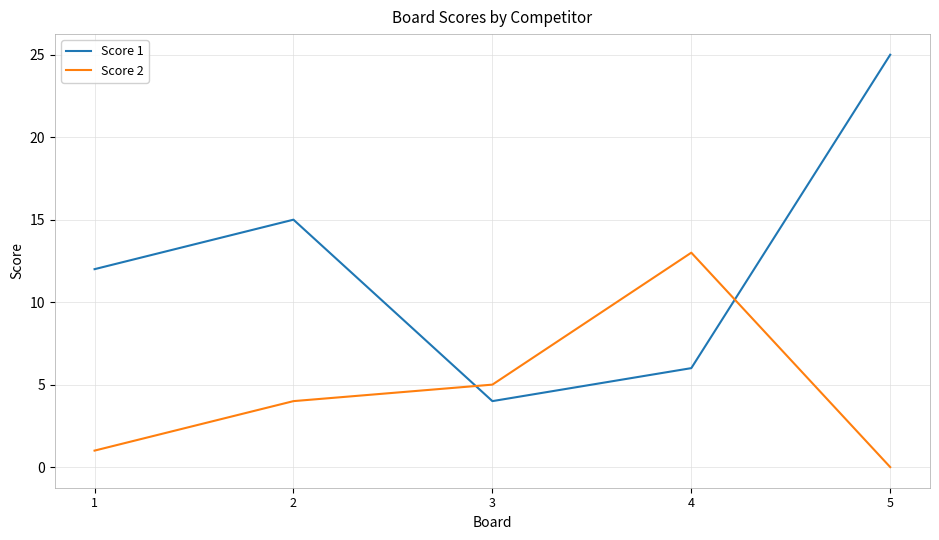

The value of Score 2 at 5 is 0. True or false?

True